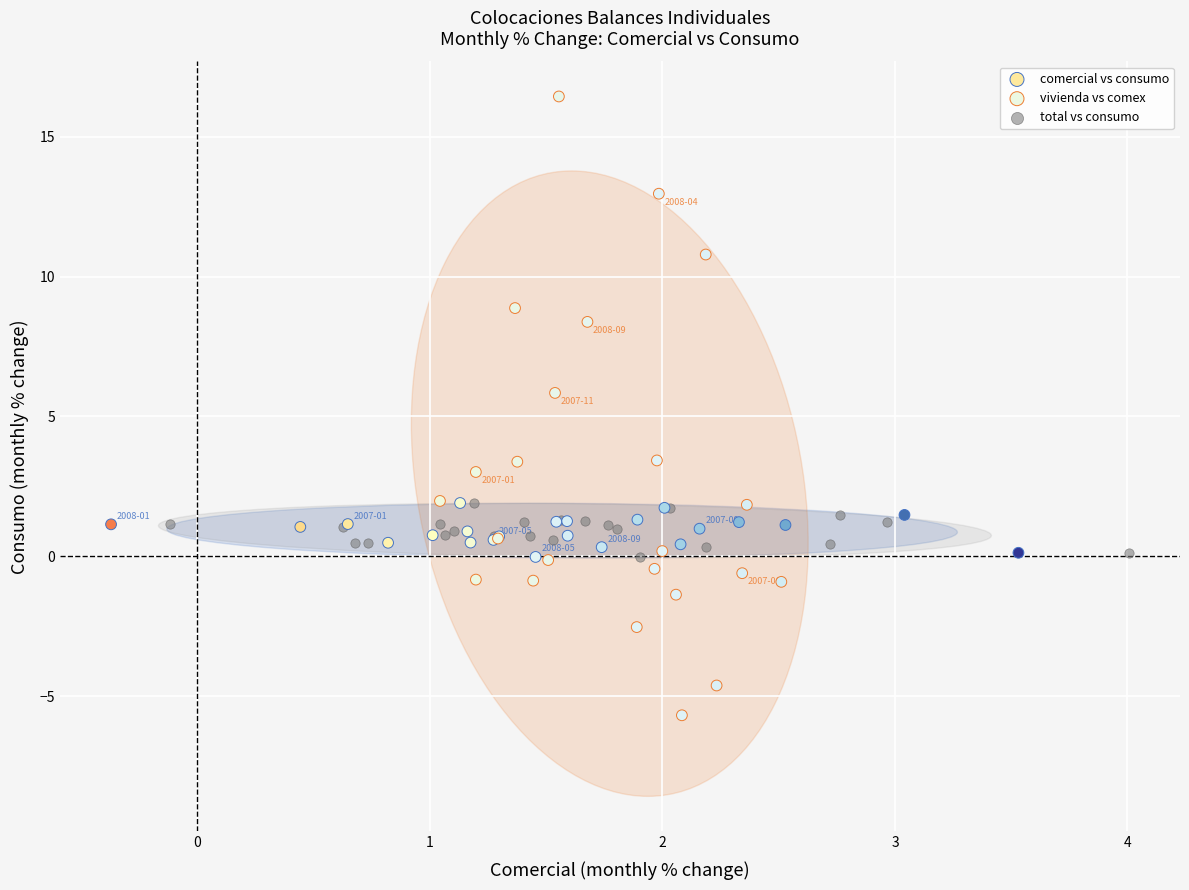

What are all the series names shown in the legend?

comercial vs consumo, vivienda vs comex, total vs consumo